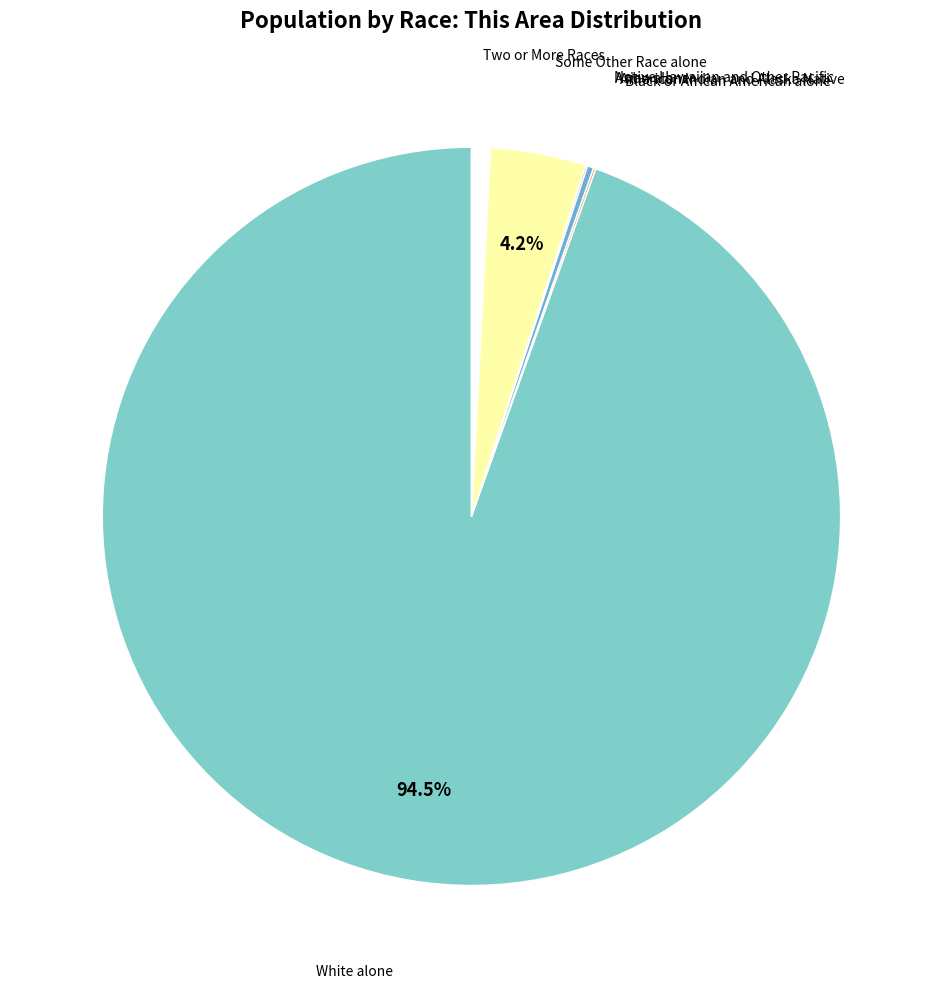

Does any single category account for the majority?

Yes